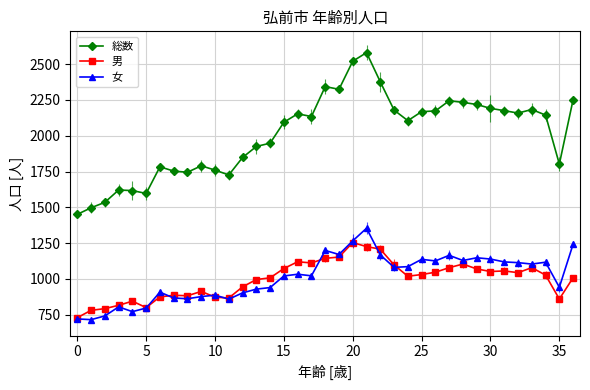

True or false: 女 and 総数 cross at least once.

False